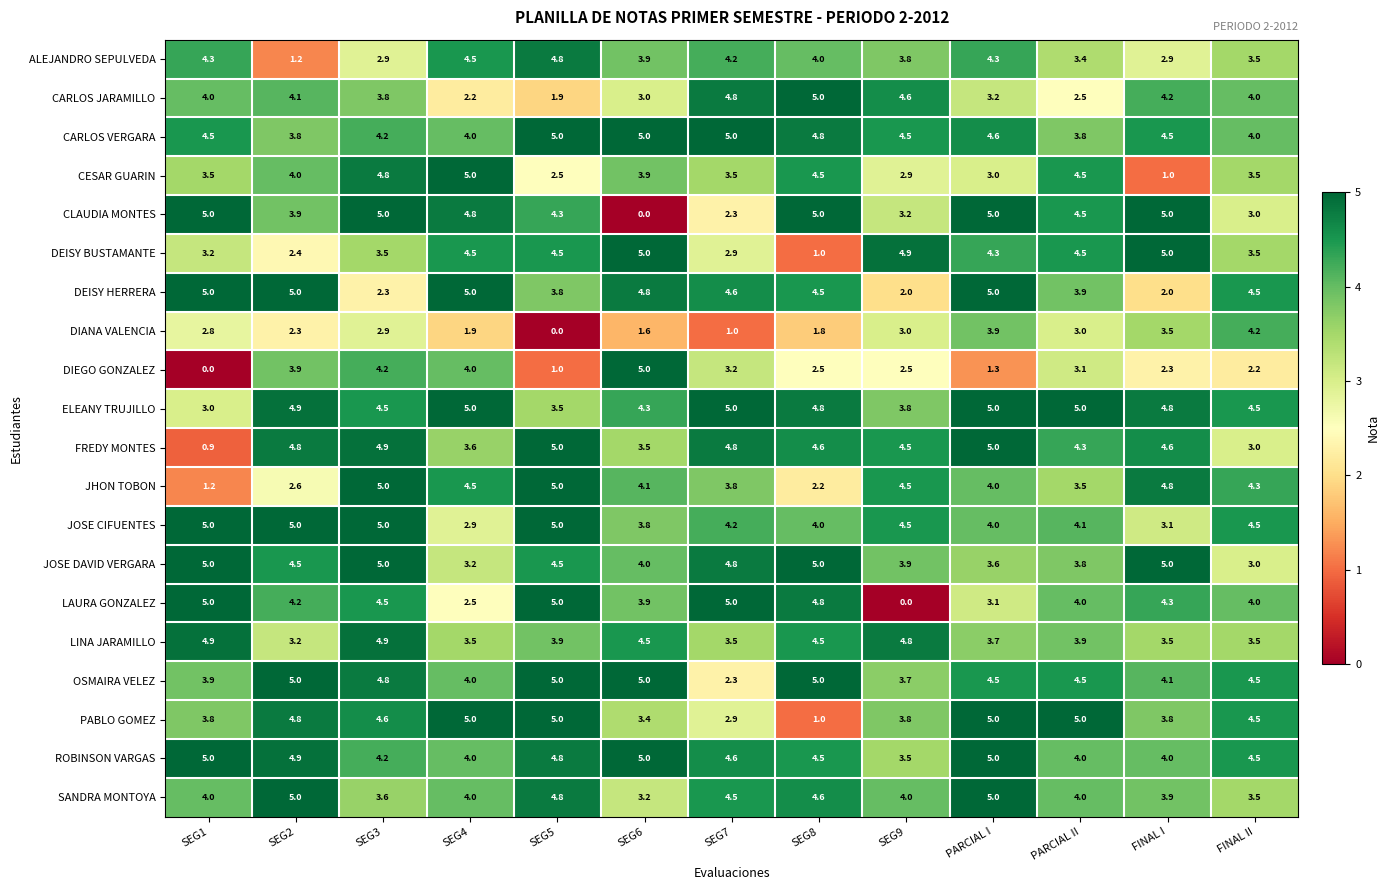

At how many categories does at least one series exceed 4?

13